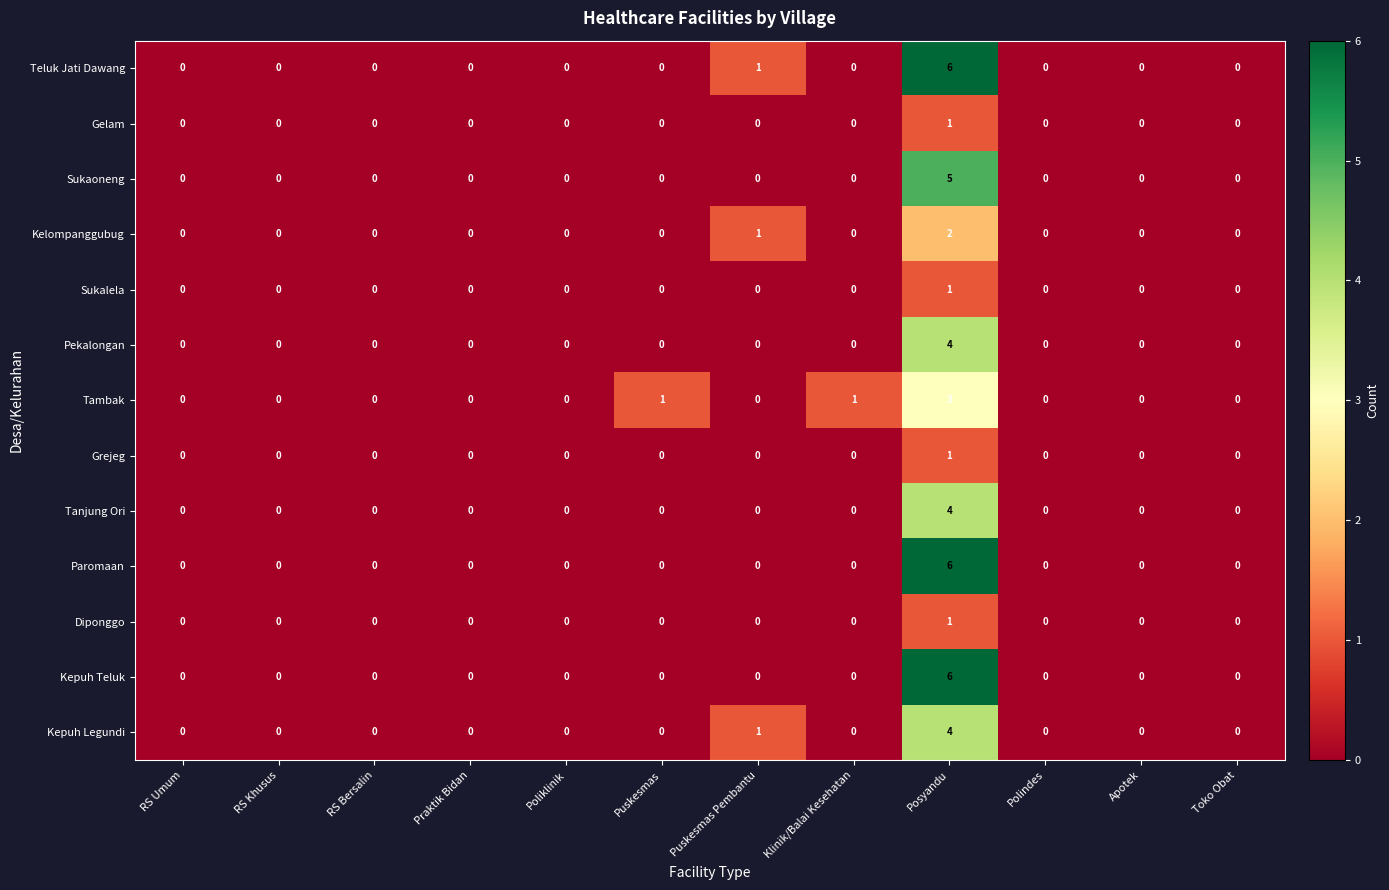

The value of Sukalela at RS Bersalin is 1. True or false?

False